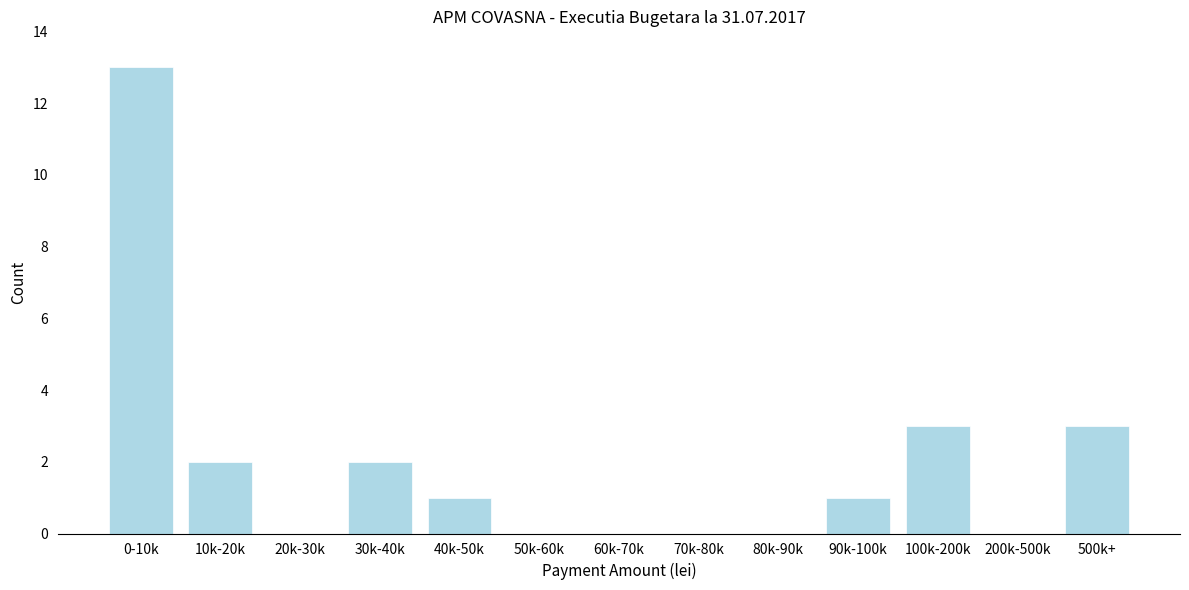

Reading left to right, transcribe all the data shown in this chart.

0-10k=13	10k-20k=2	20k-30k=0	30k-40k=2	40k-50k=1	50k-60k=0	60k-70k=0	70k-80k=0	80k-90k=0	90k-100k=1	100k-200k=3	200k-500k=0	500k+=3